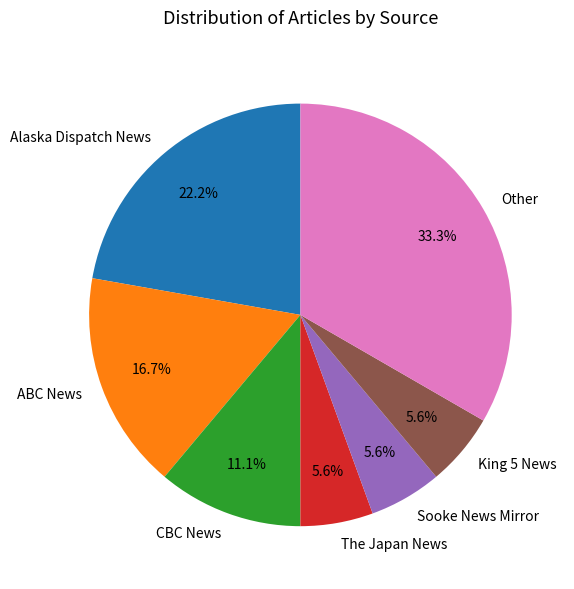

Count the number of slices in the pie.

7